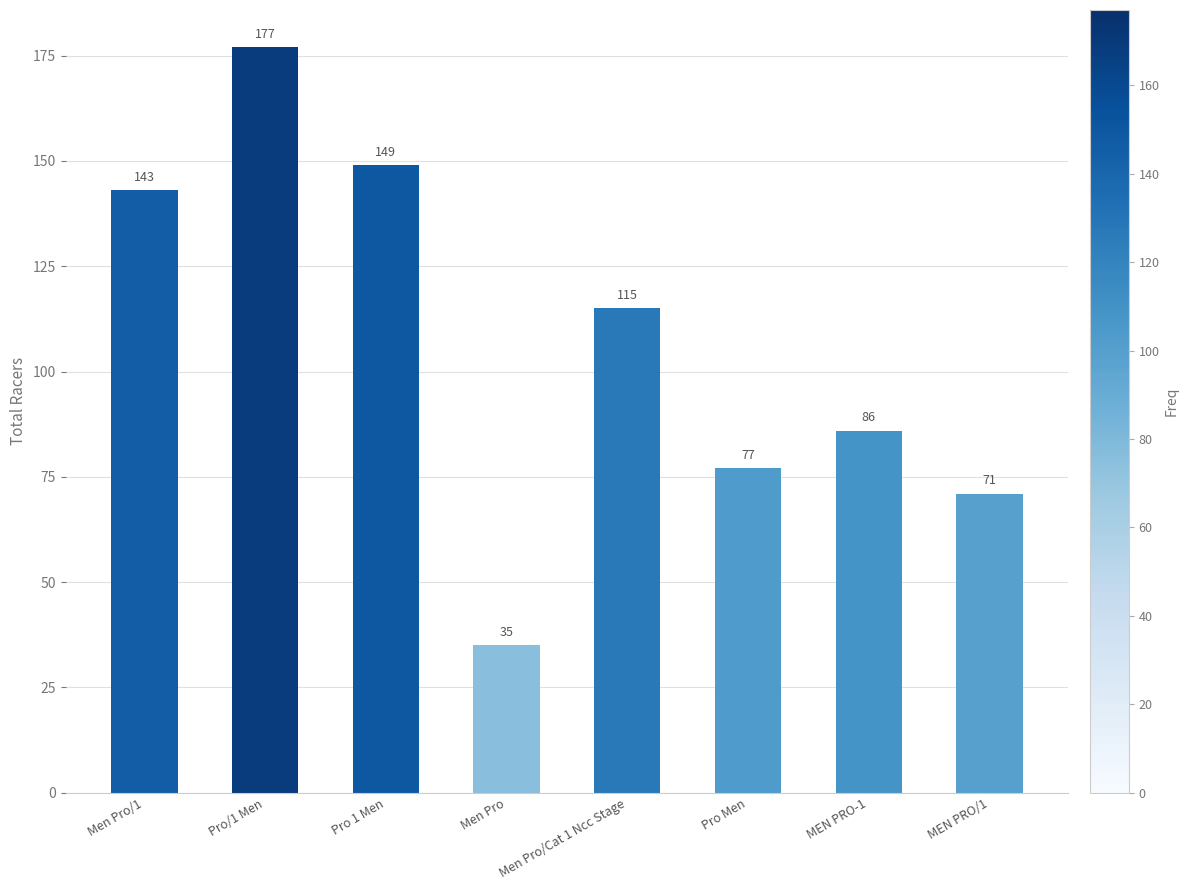

What position from the left is Pro Men?

6